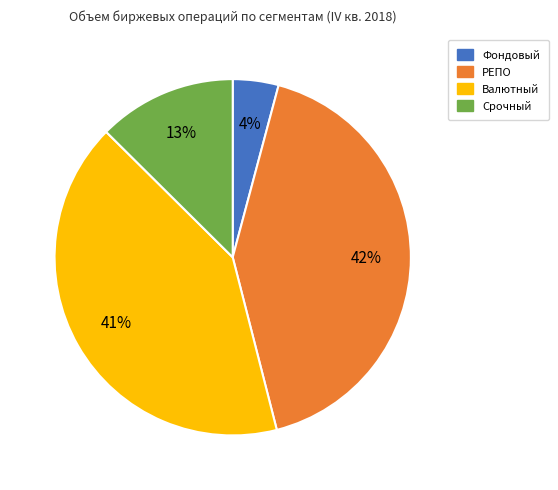

How many segments does this pie chart have?

4